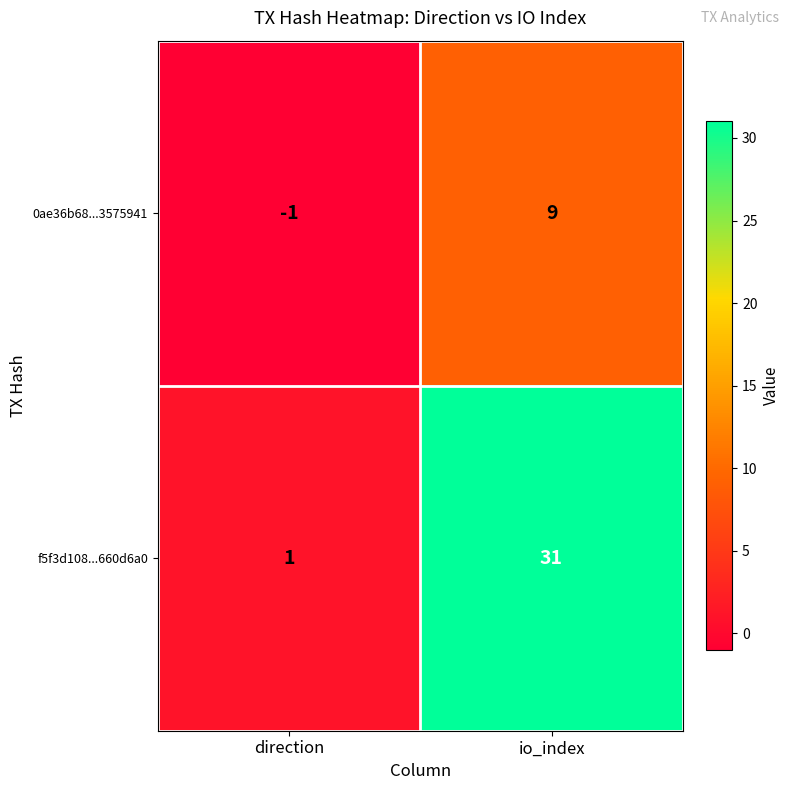

What is the total value across all series at io_index?

40